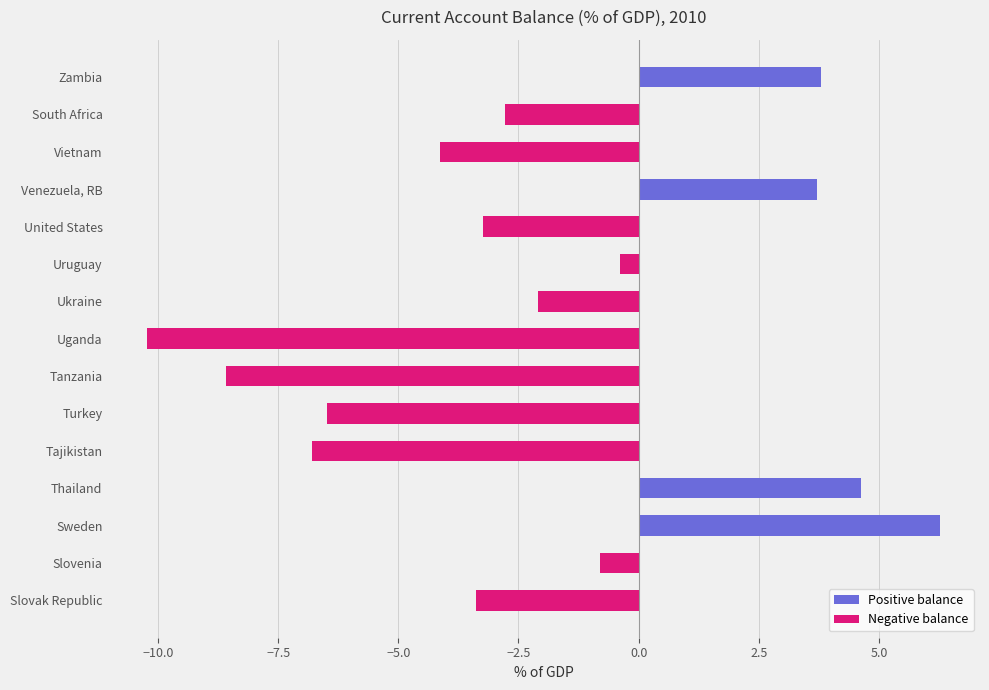

Which series has the largest range (max minus min)?

Negative balance